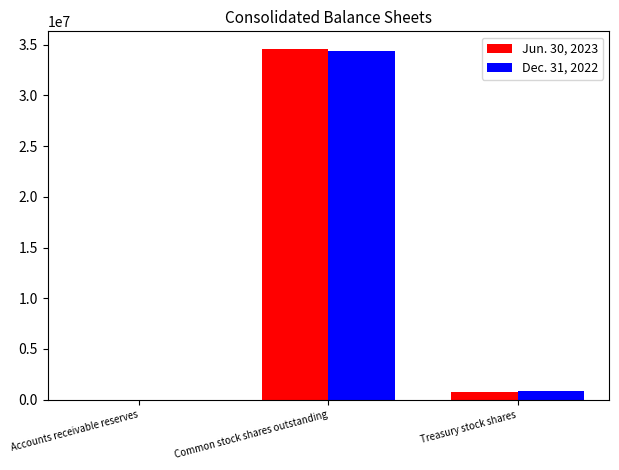

At which category is the sum across all series the highest?

Common stock shares outstanding